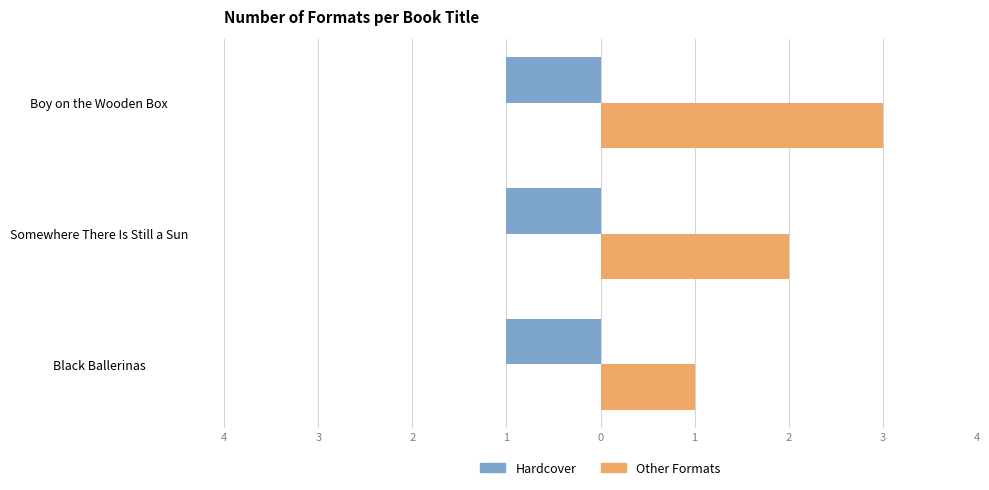

What are all the series names shown in the legend?

Hardcover, Other Formats